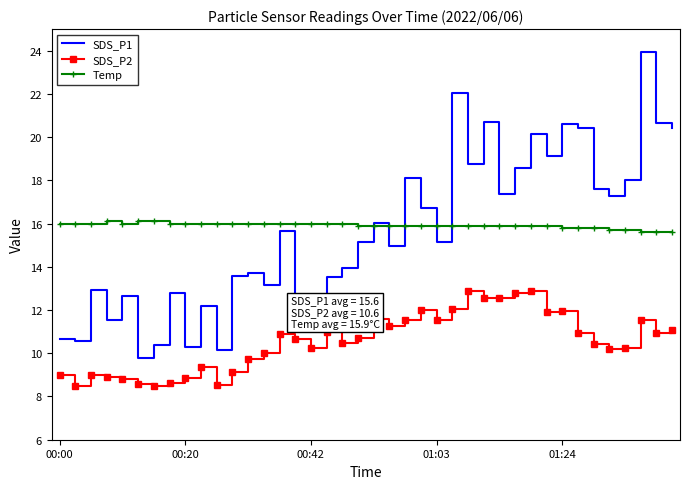

True or false: SDS_P2 and Temp intersect in this chart.

False